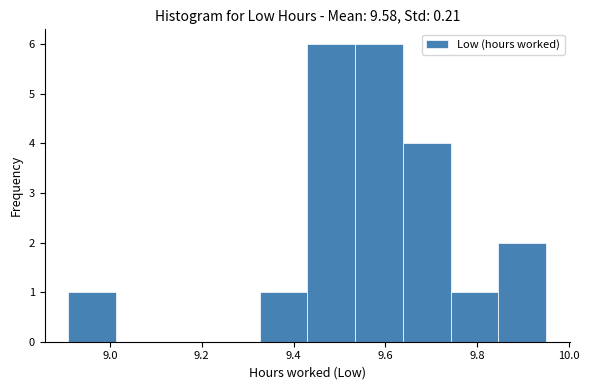

Reading left to right, transcribe this chart: for each bar, give the range it covers on the x-axis and its height. Neither the bar edges nor the heights are printed on the chart, so give them approximately, as read against the axes.

8.910 to 9.014: 1
9.014 to 9.118: 0
9.118 to 9.222: 0
9.222 to 9.326: 0
9.326 to 9.430: 1
9.430 to 9.534: 6
9.534 to 9.638: 6
9.638 to 9.742: 4
9.742 to 9.846: 1
9.846 to 9.950: 2